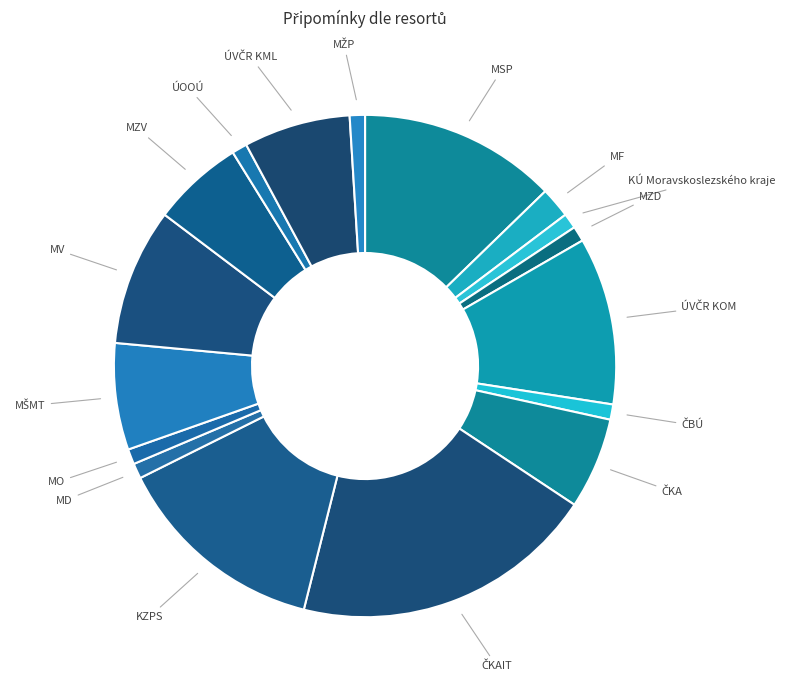

Is KZPS the majority of the pie?

No